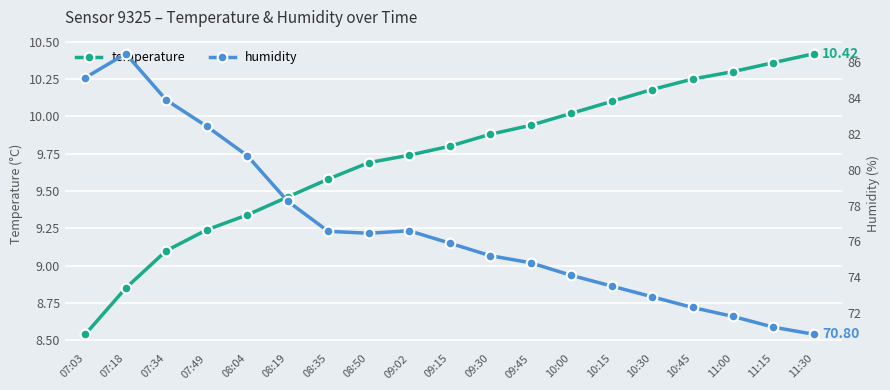

What is the maximum value shown in the chart?

86.5